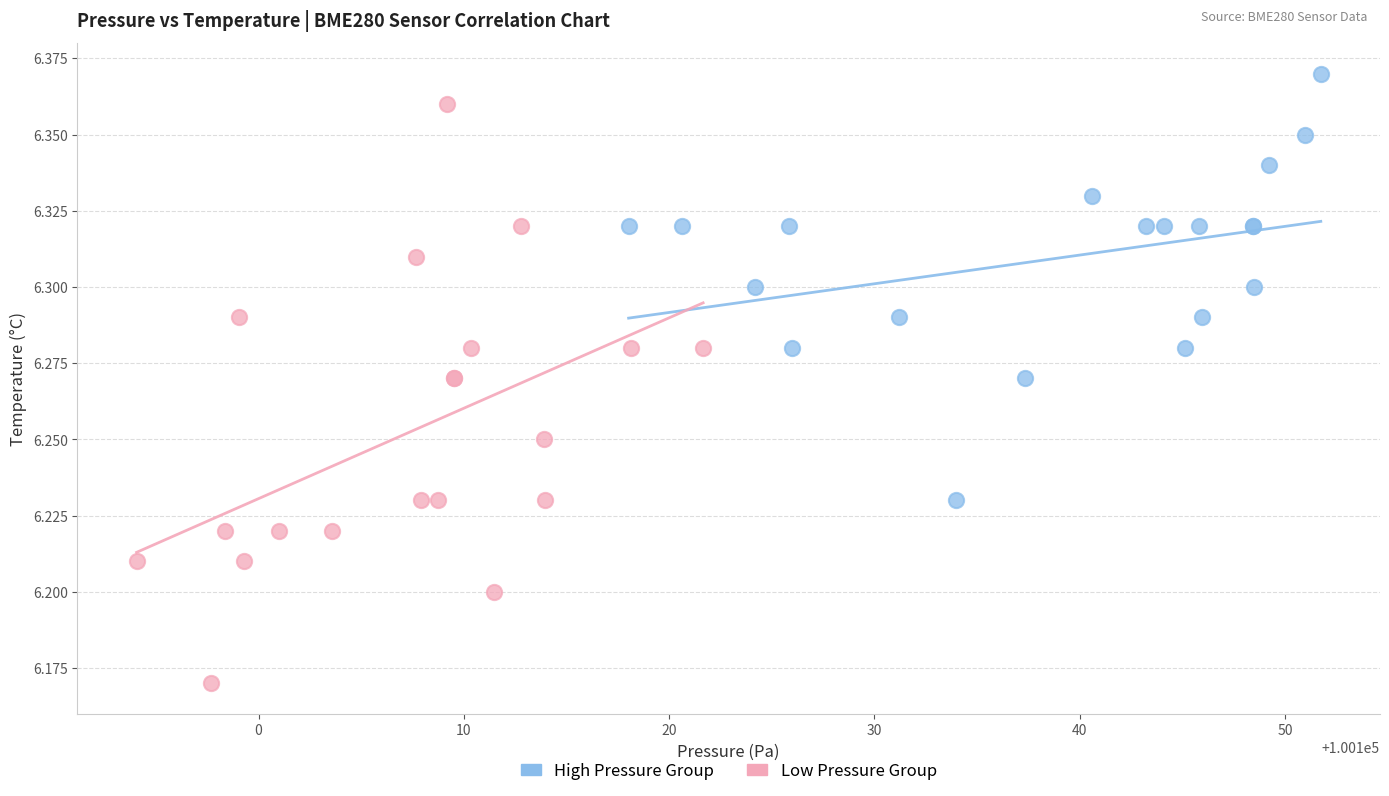

Which series reaches the maximum Y coordinate?

High Pressure Group